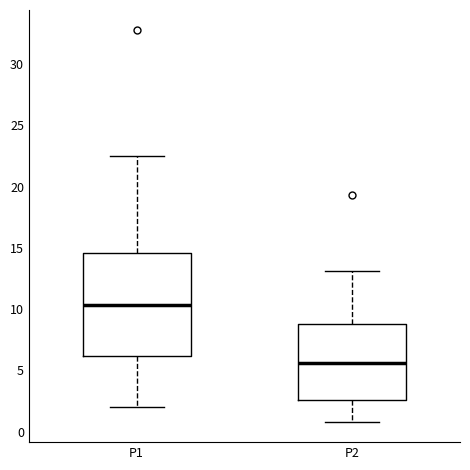

Reading left to right, transcribe this box plot: for each box, give where its median line is, the range the box spans, and where its two whiskers end, as read against the y-axis. The values are not printed on the chart, so give them approximately, as read against the axis.

P1: median 10.5, box 6.0 to 14.5, whiskers 2.0 to 22.5
P2: median 5.5, box 2.5 to 9.0, whiskers 1.0 to 13.0